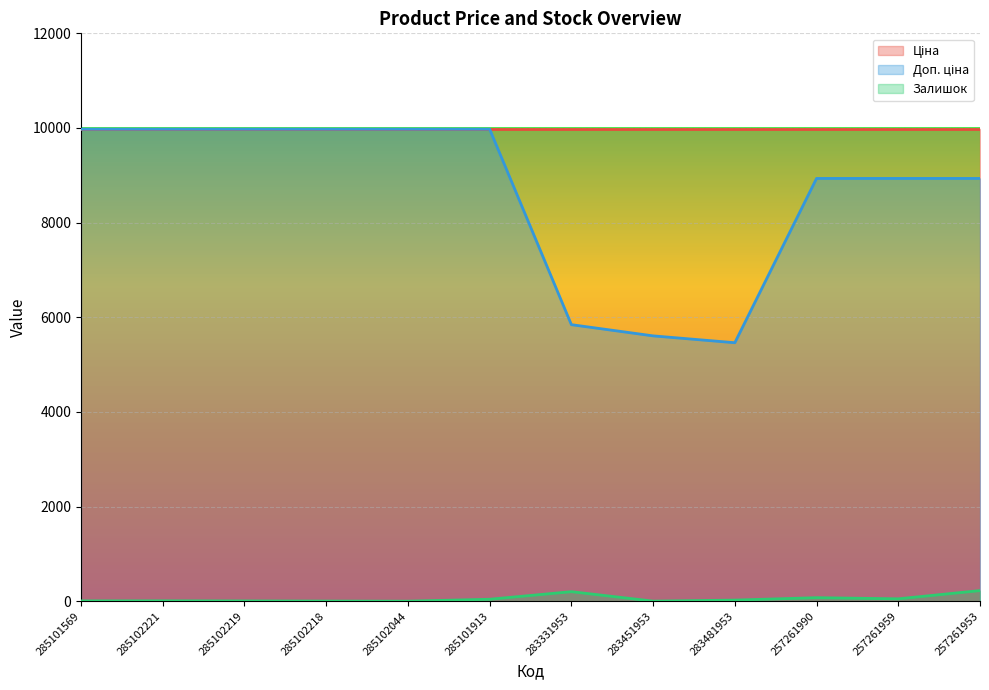

Which series has the largest range (max minus min)?

Доп. ціна